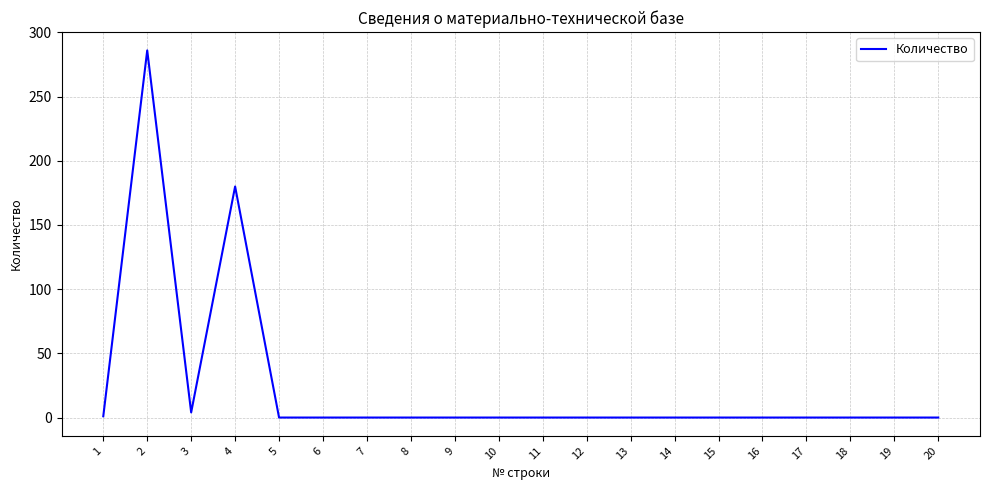

Is it true that the value at 8 is 0?

True